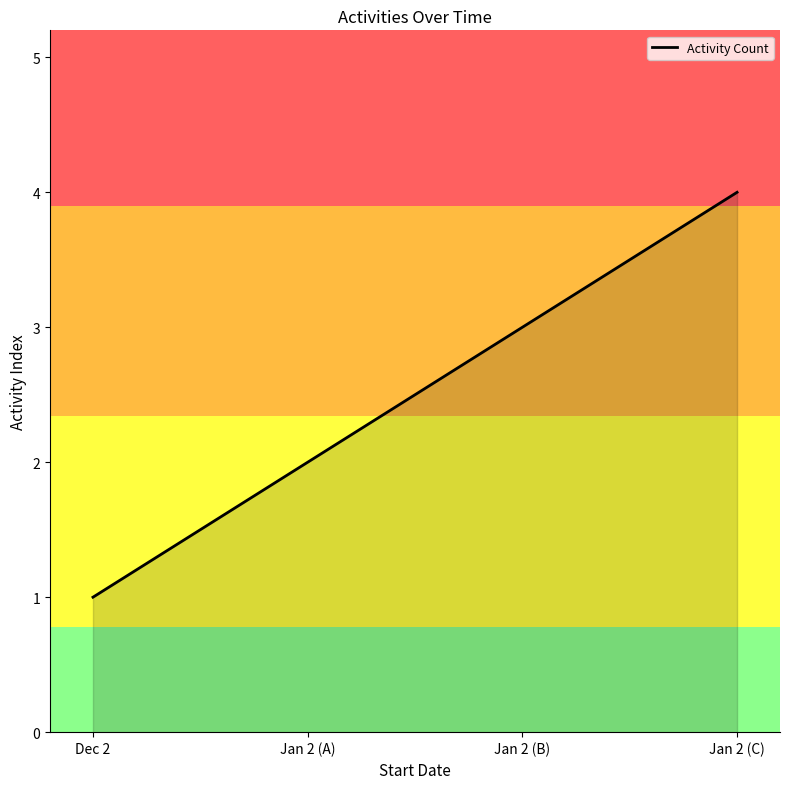

Which label corresponds to the largest value in the chart?

Jan 2 (C)